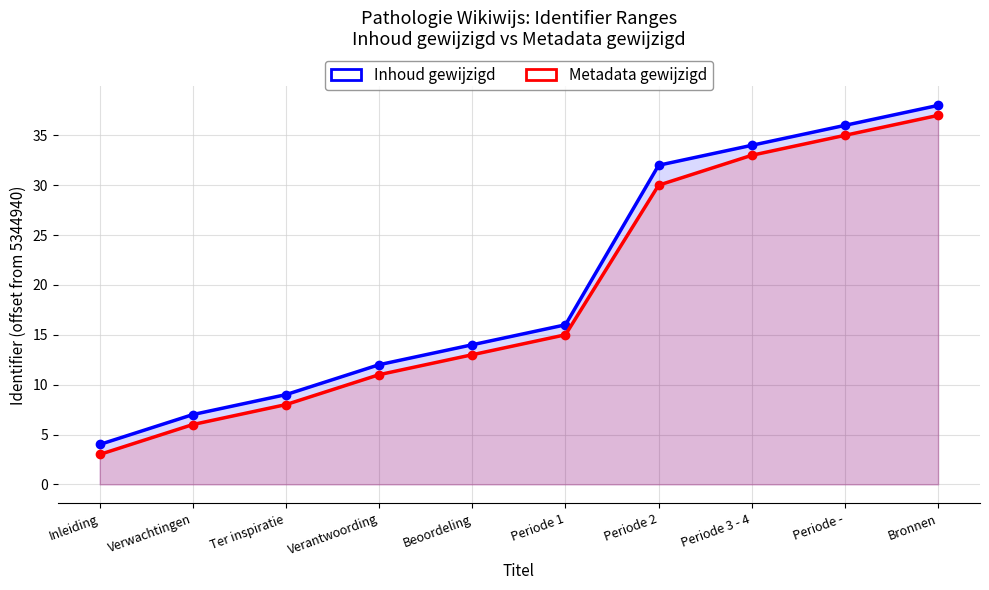

Reading right to left, what are all the values shown in this chart?

Inhoud gewijzigd: Bronnen=38	Periode -=36	Periode 3 - 4=34	Periode 2=32	Periode 1=16	Beoordeling=14	Verantwoording=12	Ter inspiratie=9	Verwachtingen=7	Inleiding=4
Metadata gewijzigd: Bronnen=37	Periode -=35	Periode 3 - 4=33	Periode 2=30	Periode 1=15	Beoordeling=13	Verantwoording=11	Ter inspiratie=8	Verwachtingen=6	Inleiding=3